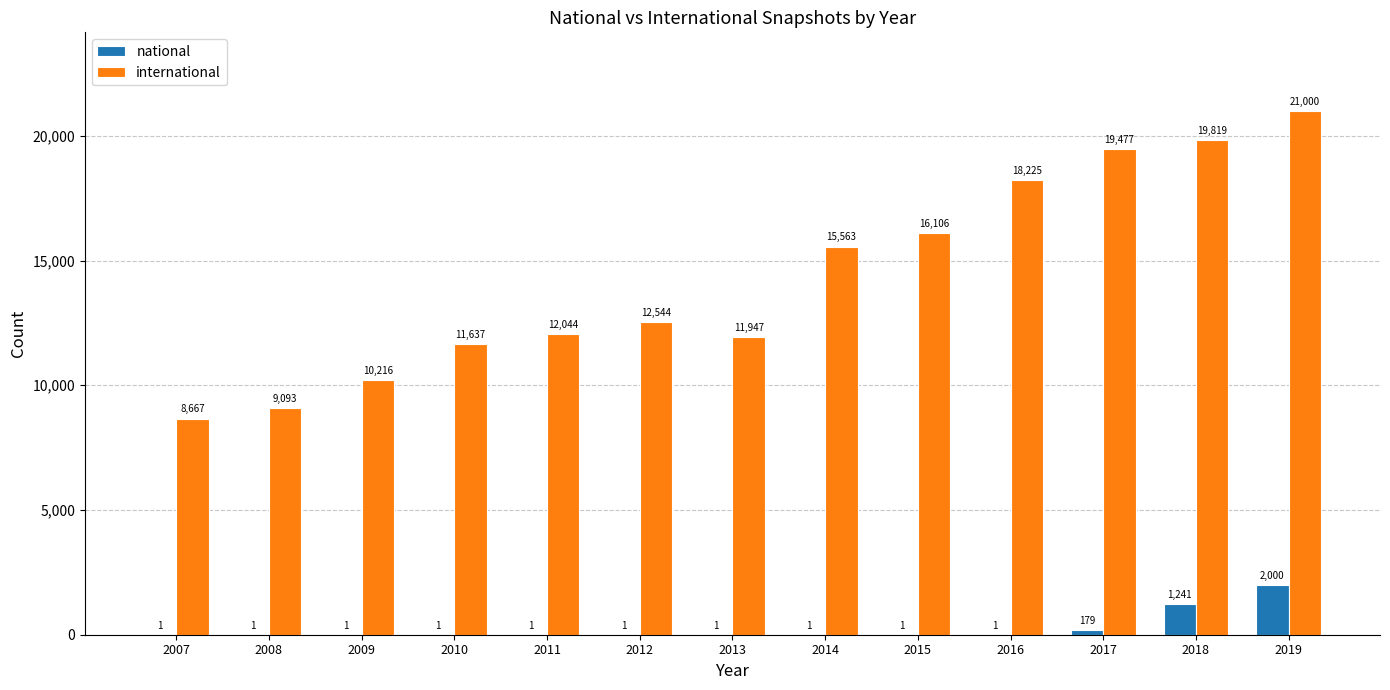

Which series has the largest total across all categories?

international